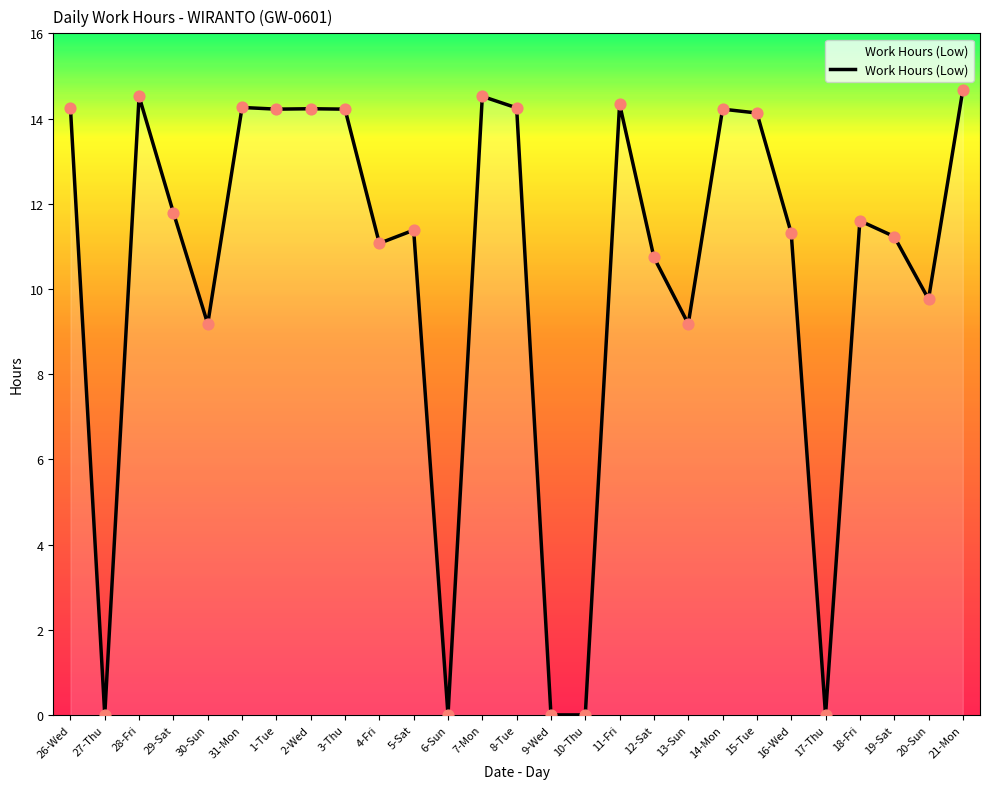

What is the change in value from 3-Thu to 13-Sun?

-5.0